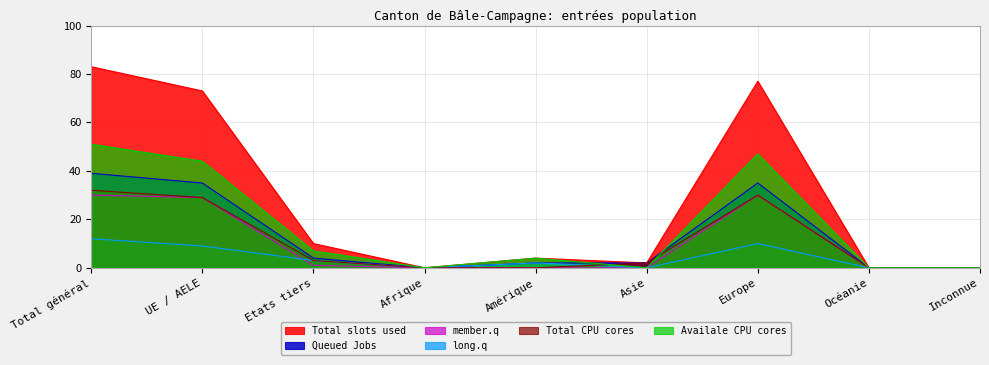

Rank the series at Amérique from lowest to highest value.

member.q, Total CPU cores, Queued Jobs, long.q, Total slots used, Availale CPU cores